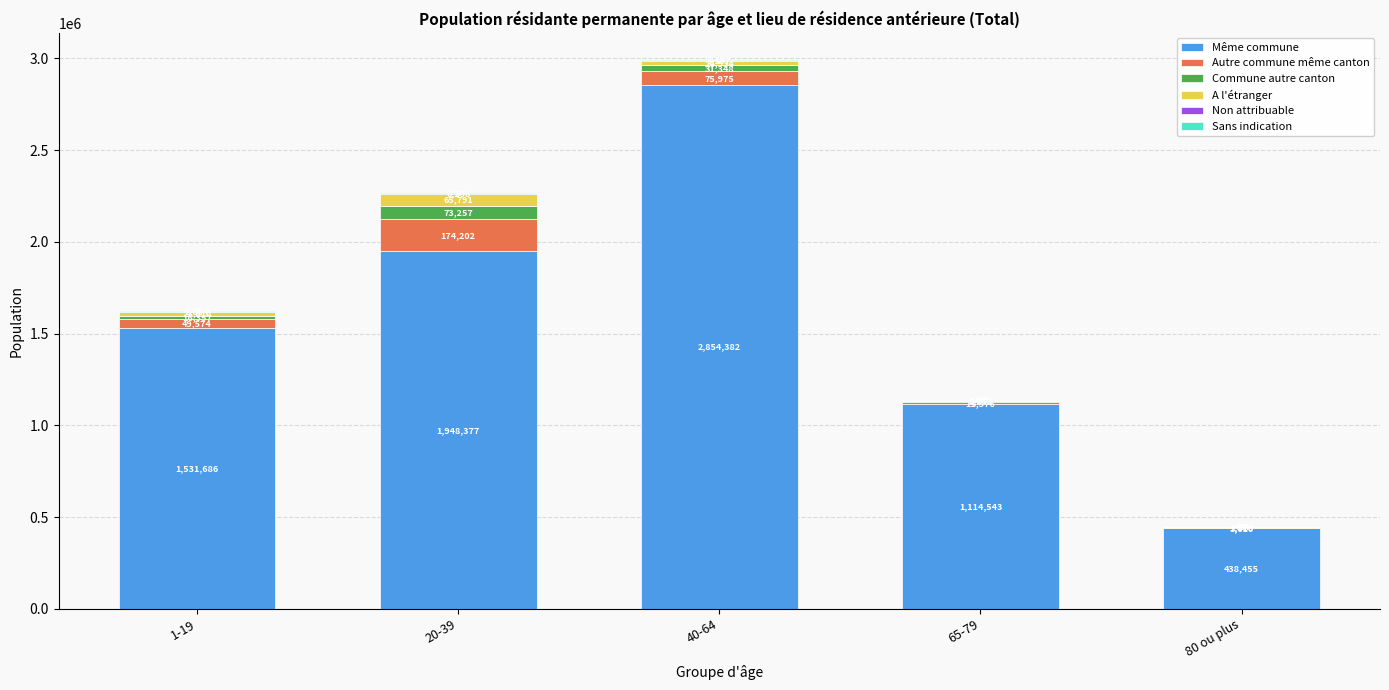

Is it true that Même commune equals 1531686 at 1-19?

True